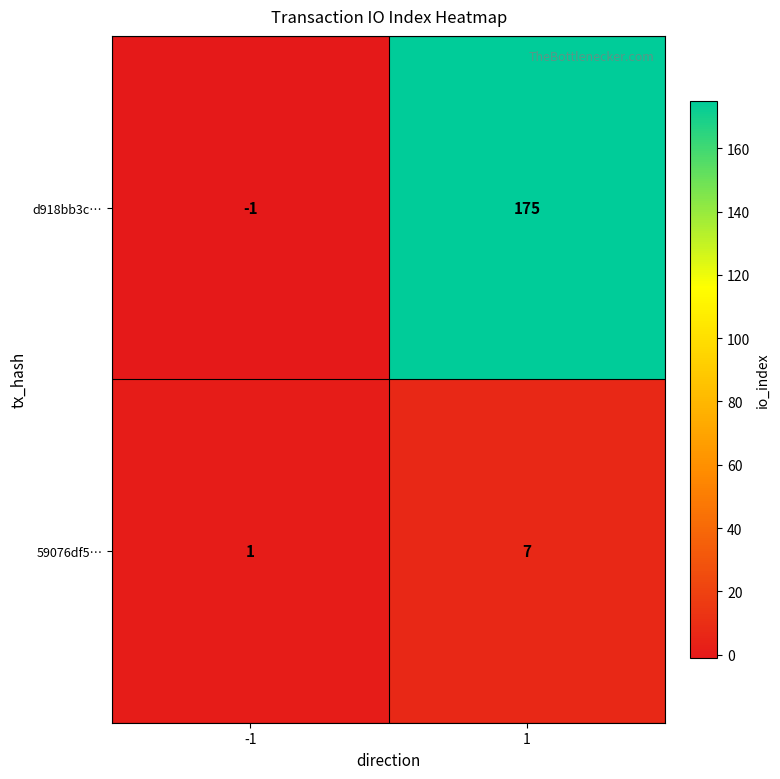

Between -1 and 1, which series saw the biggest shift?

d918bb3c…